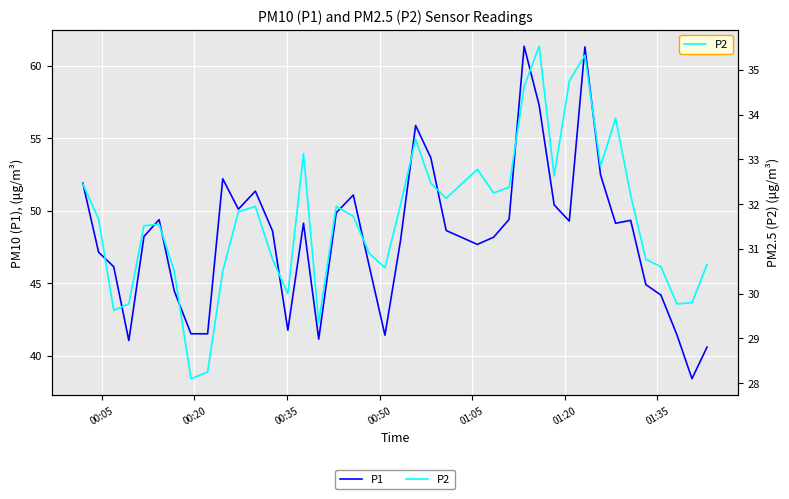

What is the maximum value for P1?

61.4